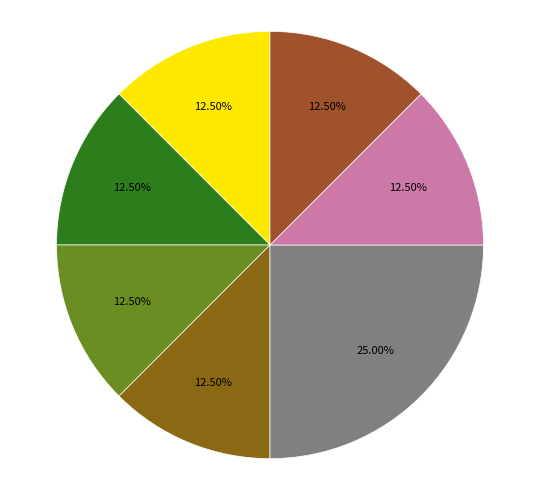

What is the smallest slice in the pie chart?

地球科学学院